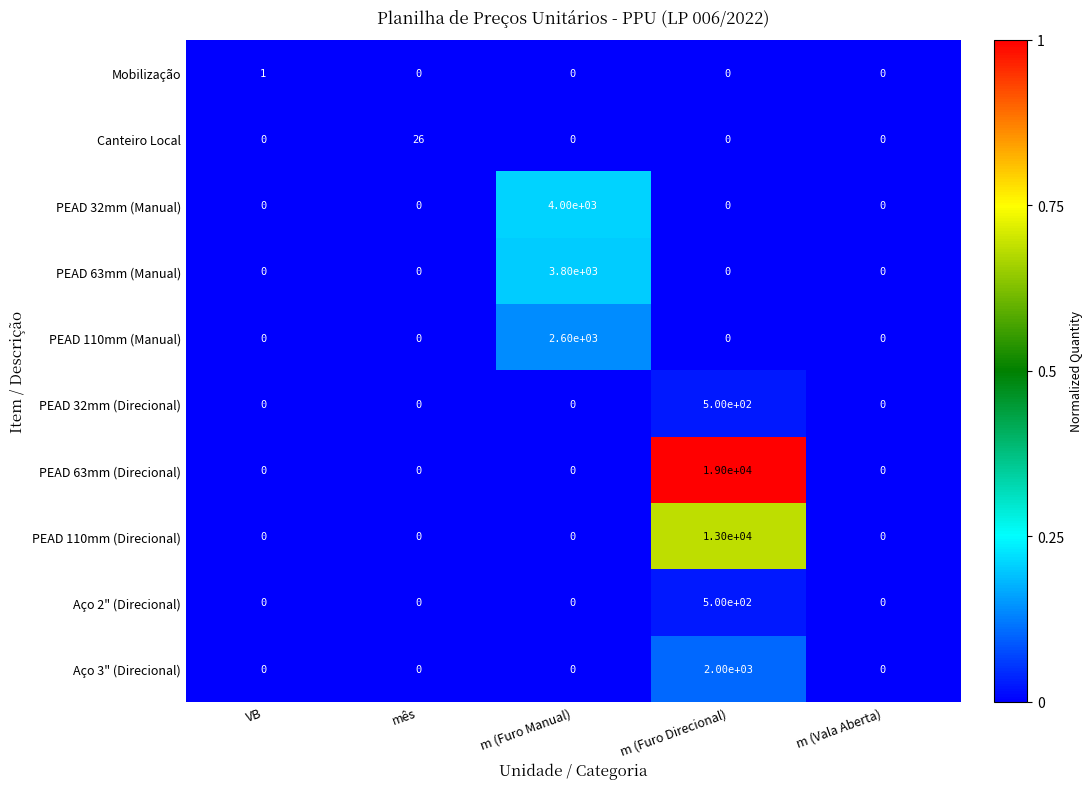

Which category has the highest value across all series?

m (Furo Direcional)